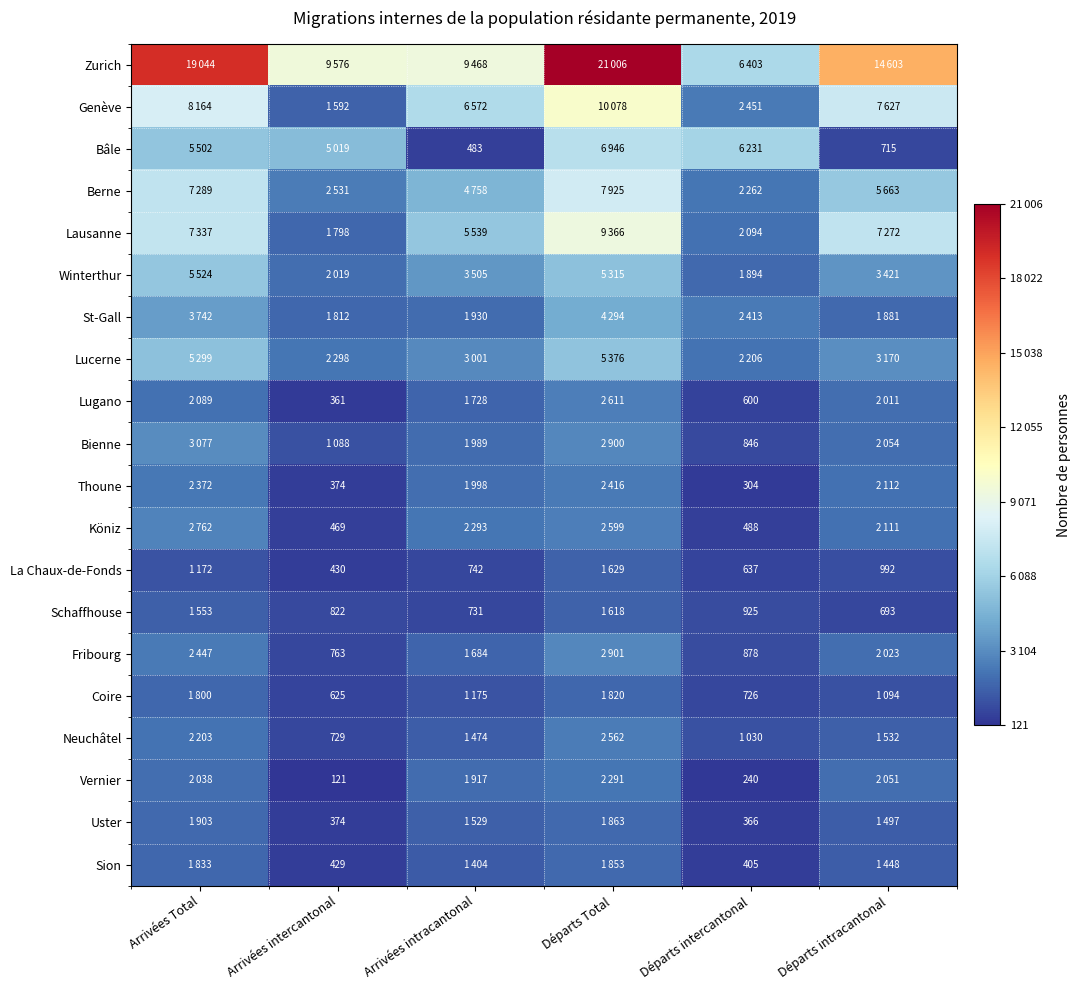

At which category is the sum across all series the highest?

Départs Total